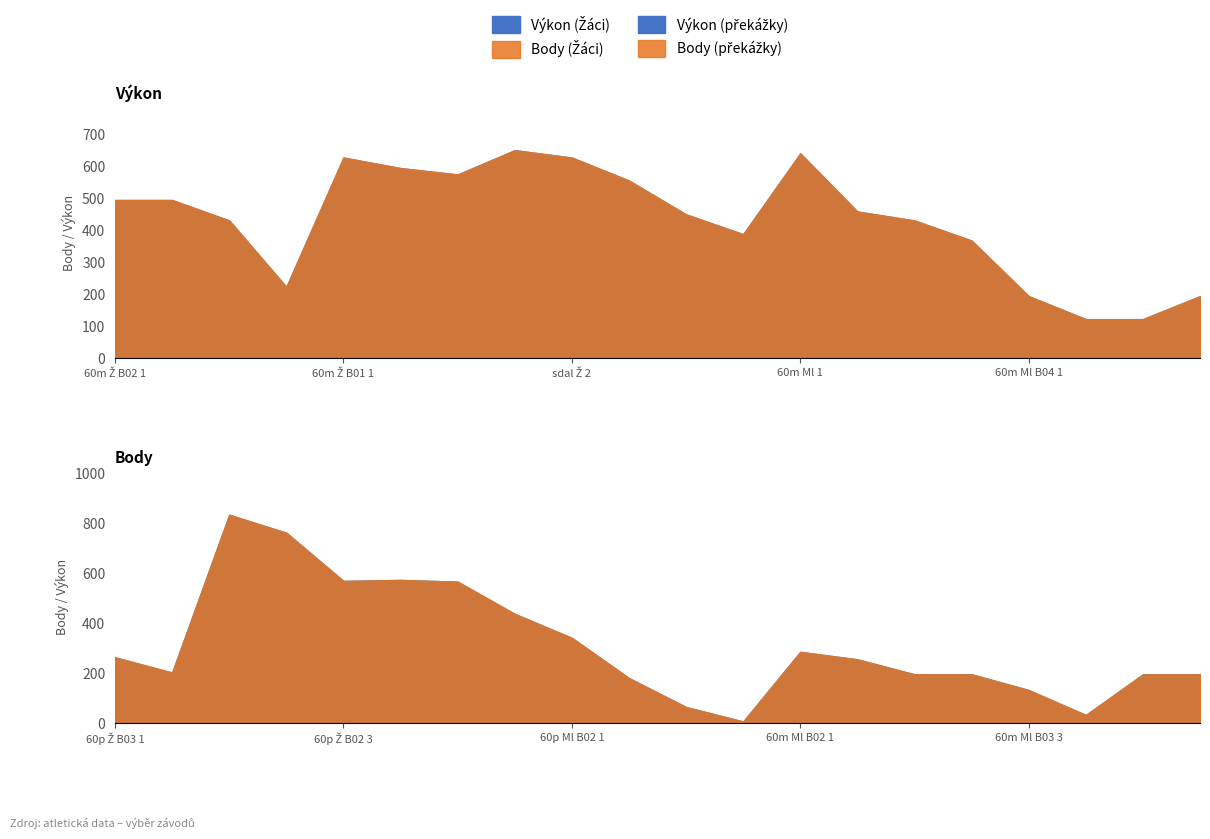

How many data points does each series have?

20